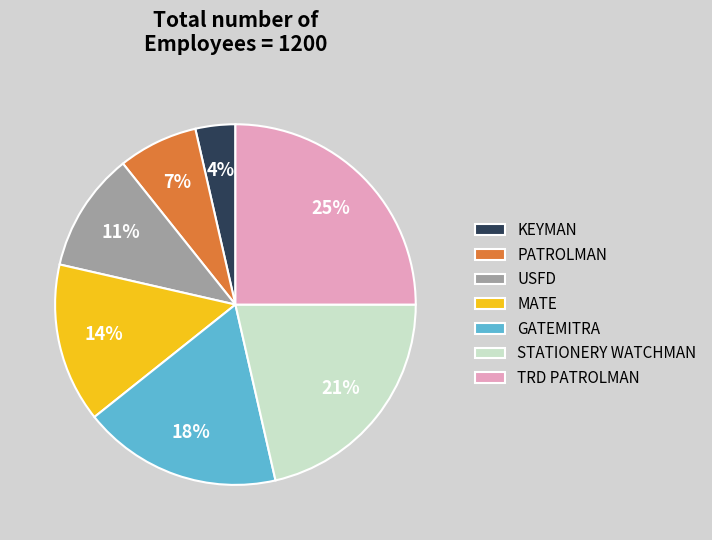

To the nearest percent, what is the difference between the largest and smallest slice percentages?

21%